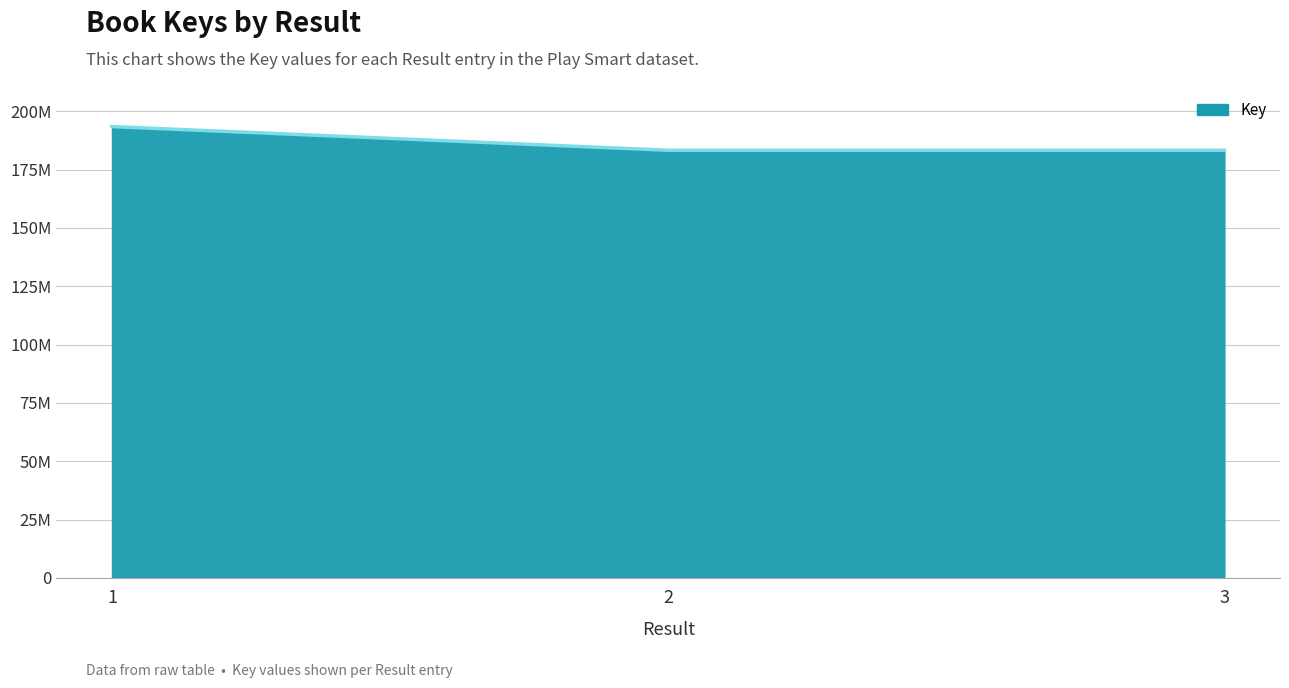

Which label corresponds to the smallest value in the chart?

3